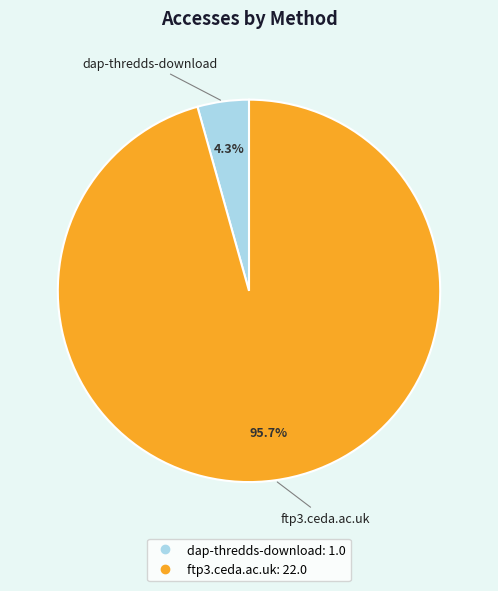

To the nearest percent, what is the difference between the dap-thredds-download and ftp3.ceda.ac.uk slice percentages?

91%